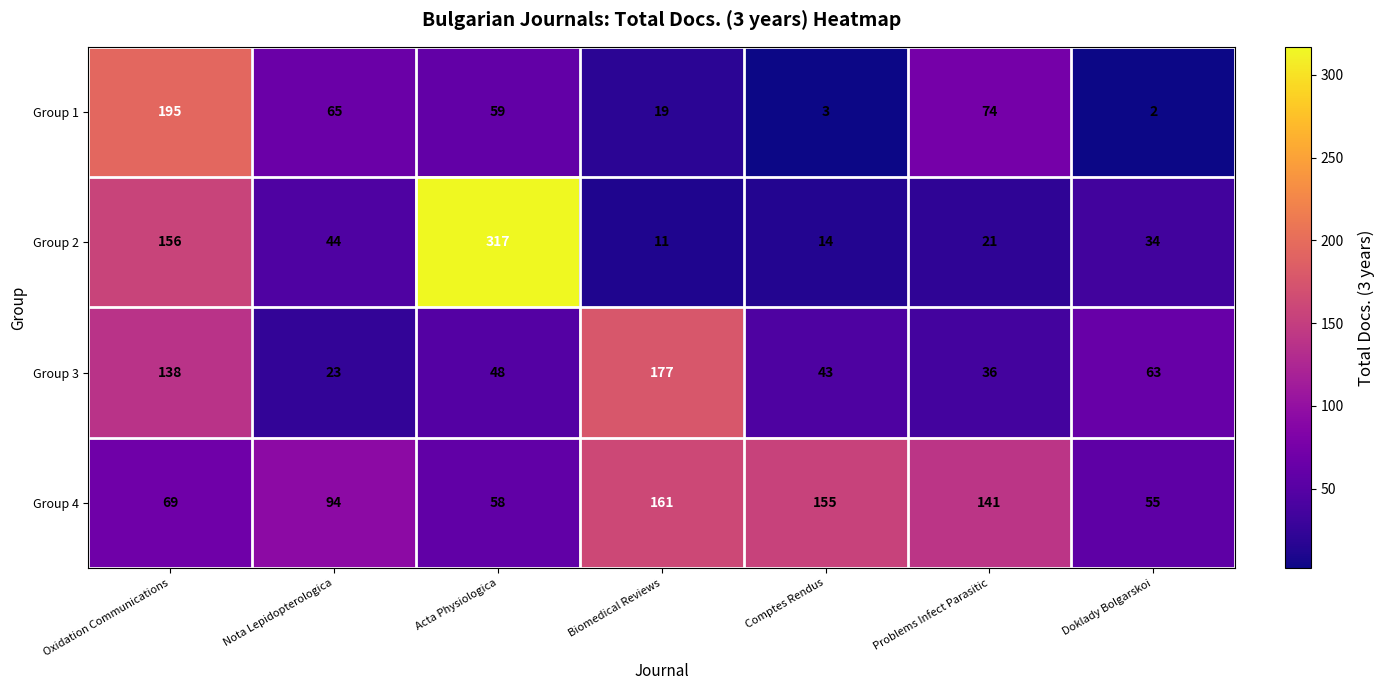

At which label is Group 4 closest to 108?

Nota Lepidopterologica